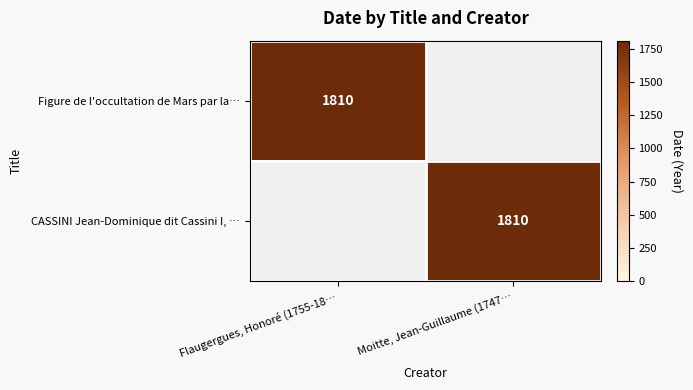

Is it true that CASSINI Jean-Dominique dit Cassini I, … equals 1810 at Moitte, Jean-Guillaume (1747…?

True